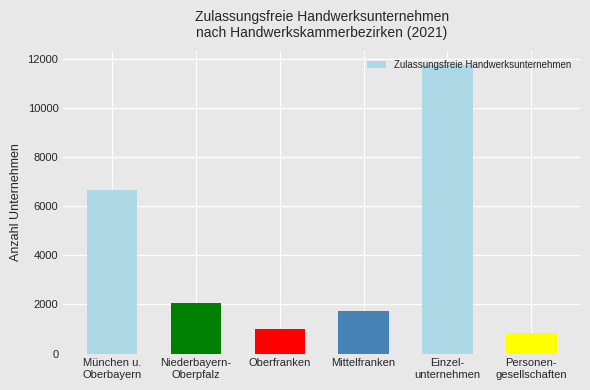

At which category does the chart reach its minimum across all series?

Personen-
gesellschaften